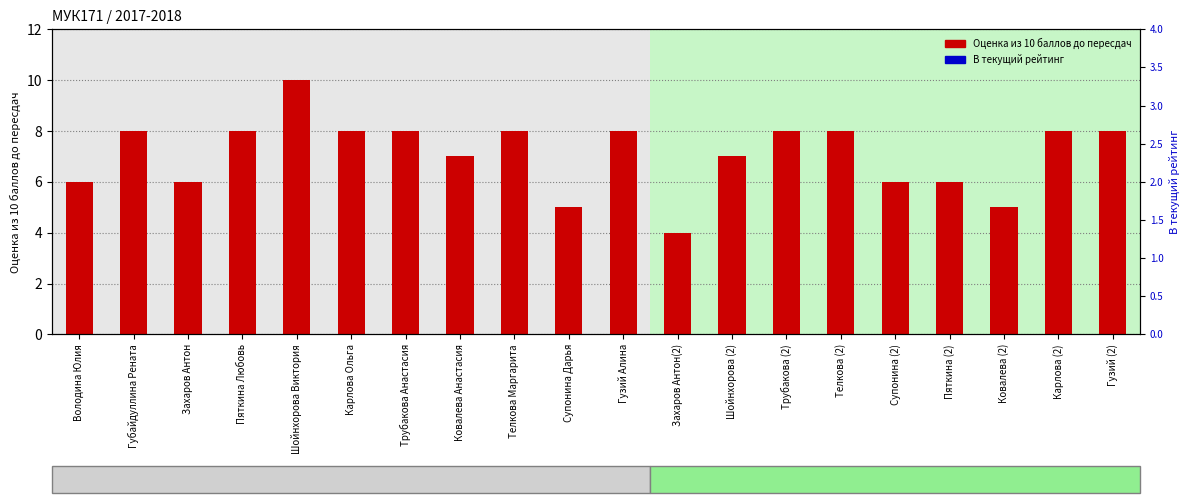

What is the difference between the maximum and second lowest values in the Оценка из 10 баллов до пересдач series?

5